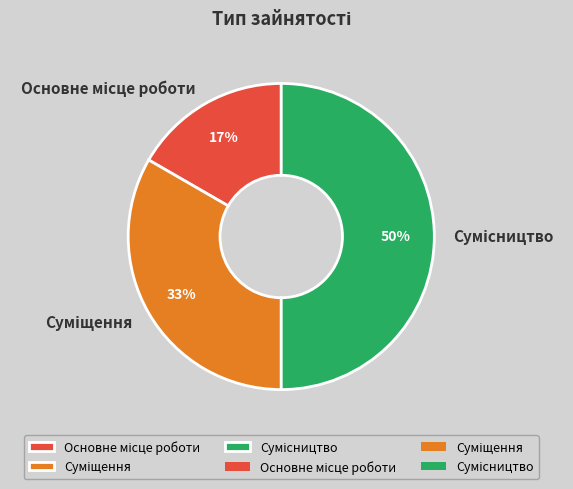

To the nearest percent, what is the average slice percentage?

33%